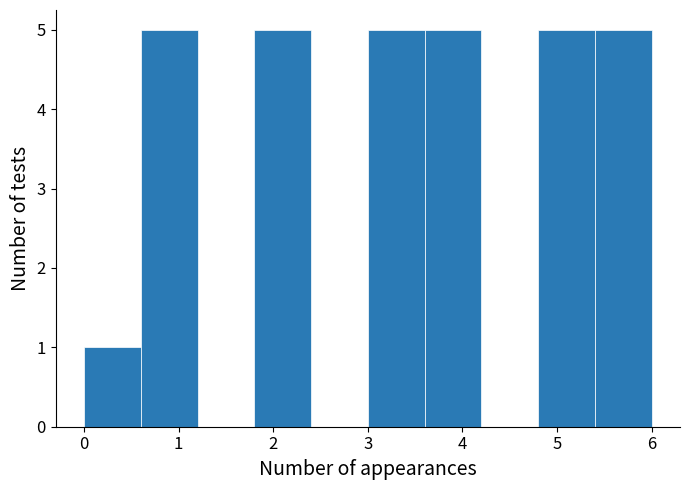

How tall is the bar that spans 4.8 to 5.4 on the x-axis? The values are not printed on the chart, so give them approximately, as read against the axis.

5